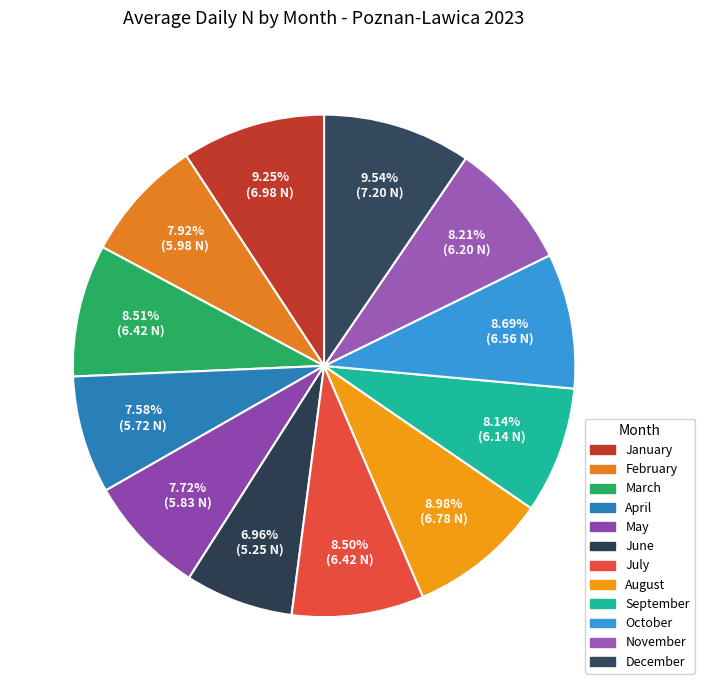

How many segments does this pie chart have?

12